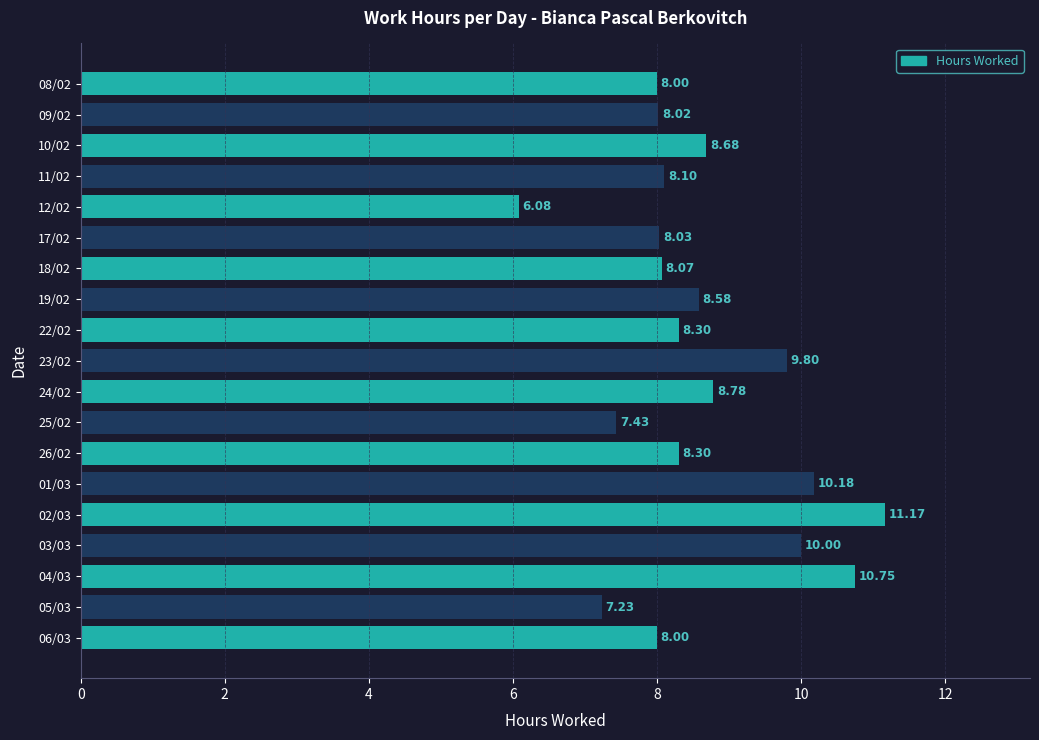

Which has a higher value, 09/02 or 10/02?

10/02